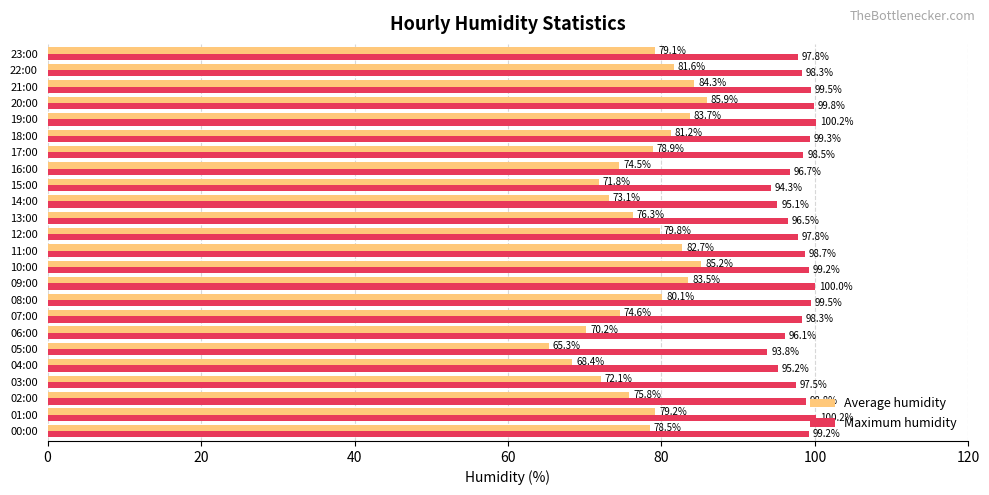

What is the sum of all Average humidity values?

1865.8